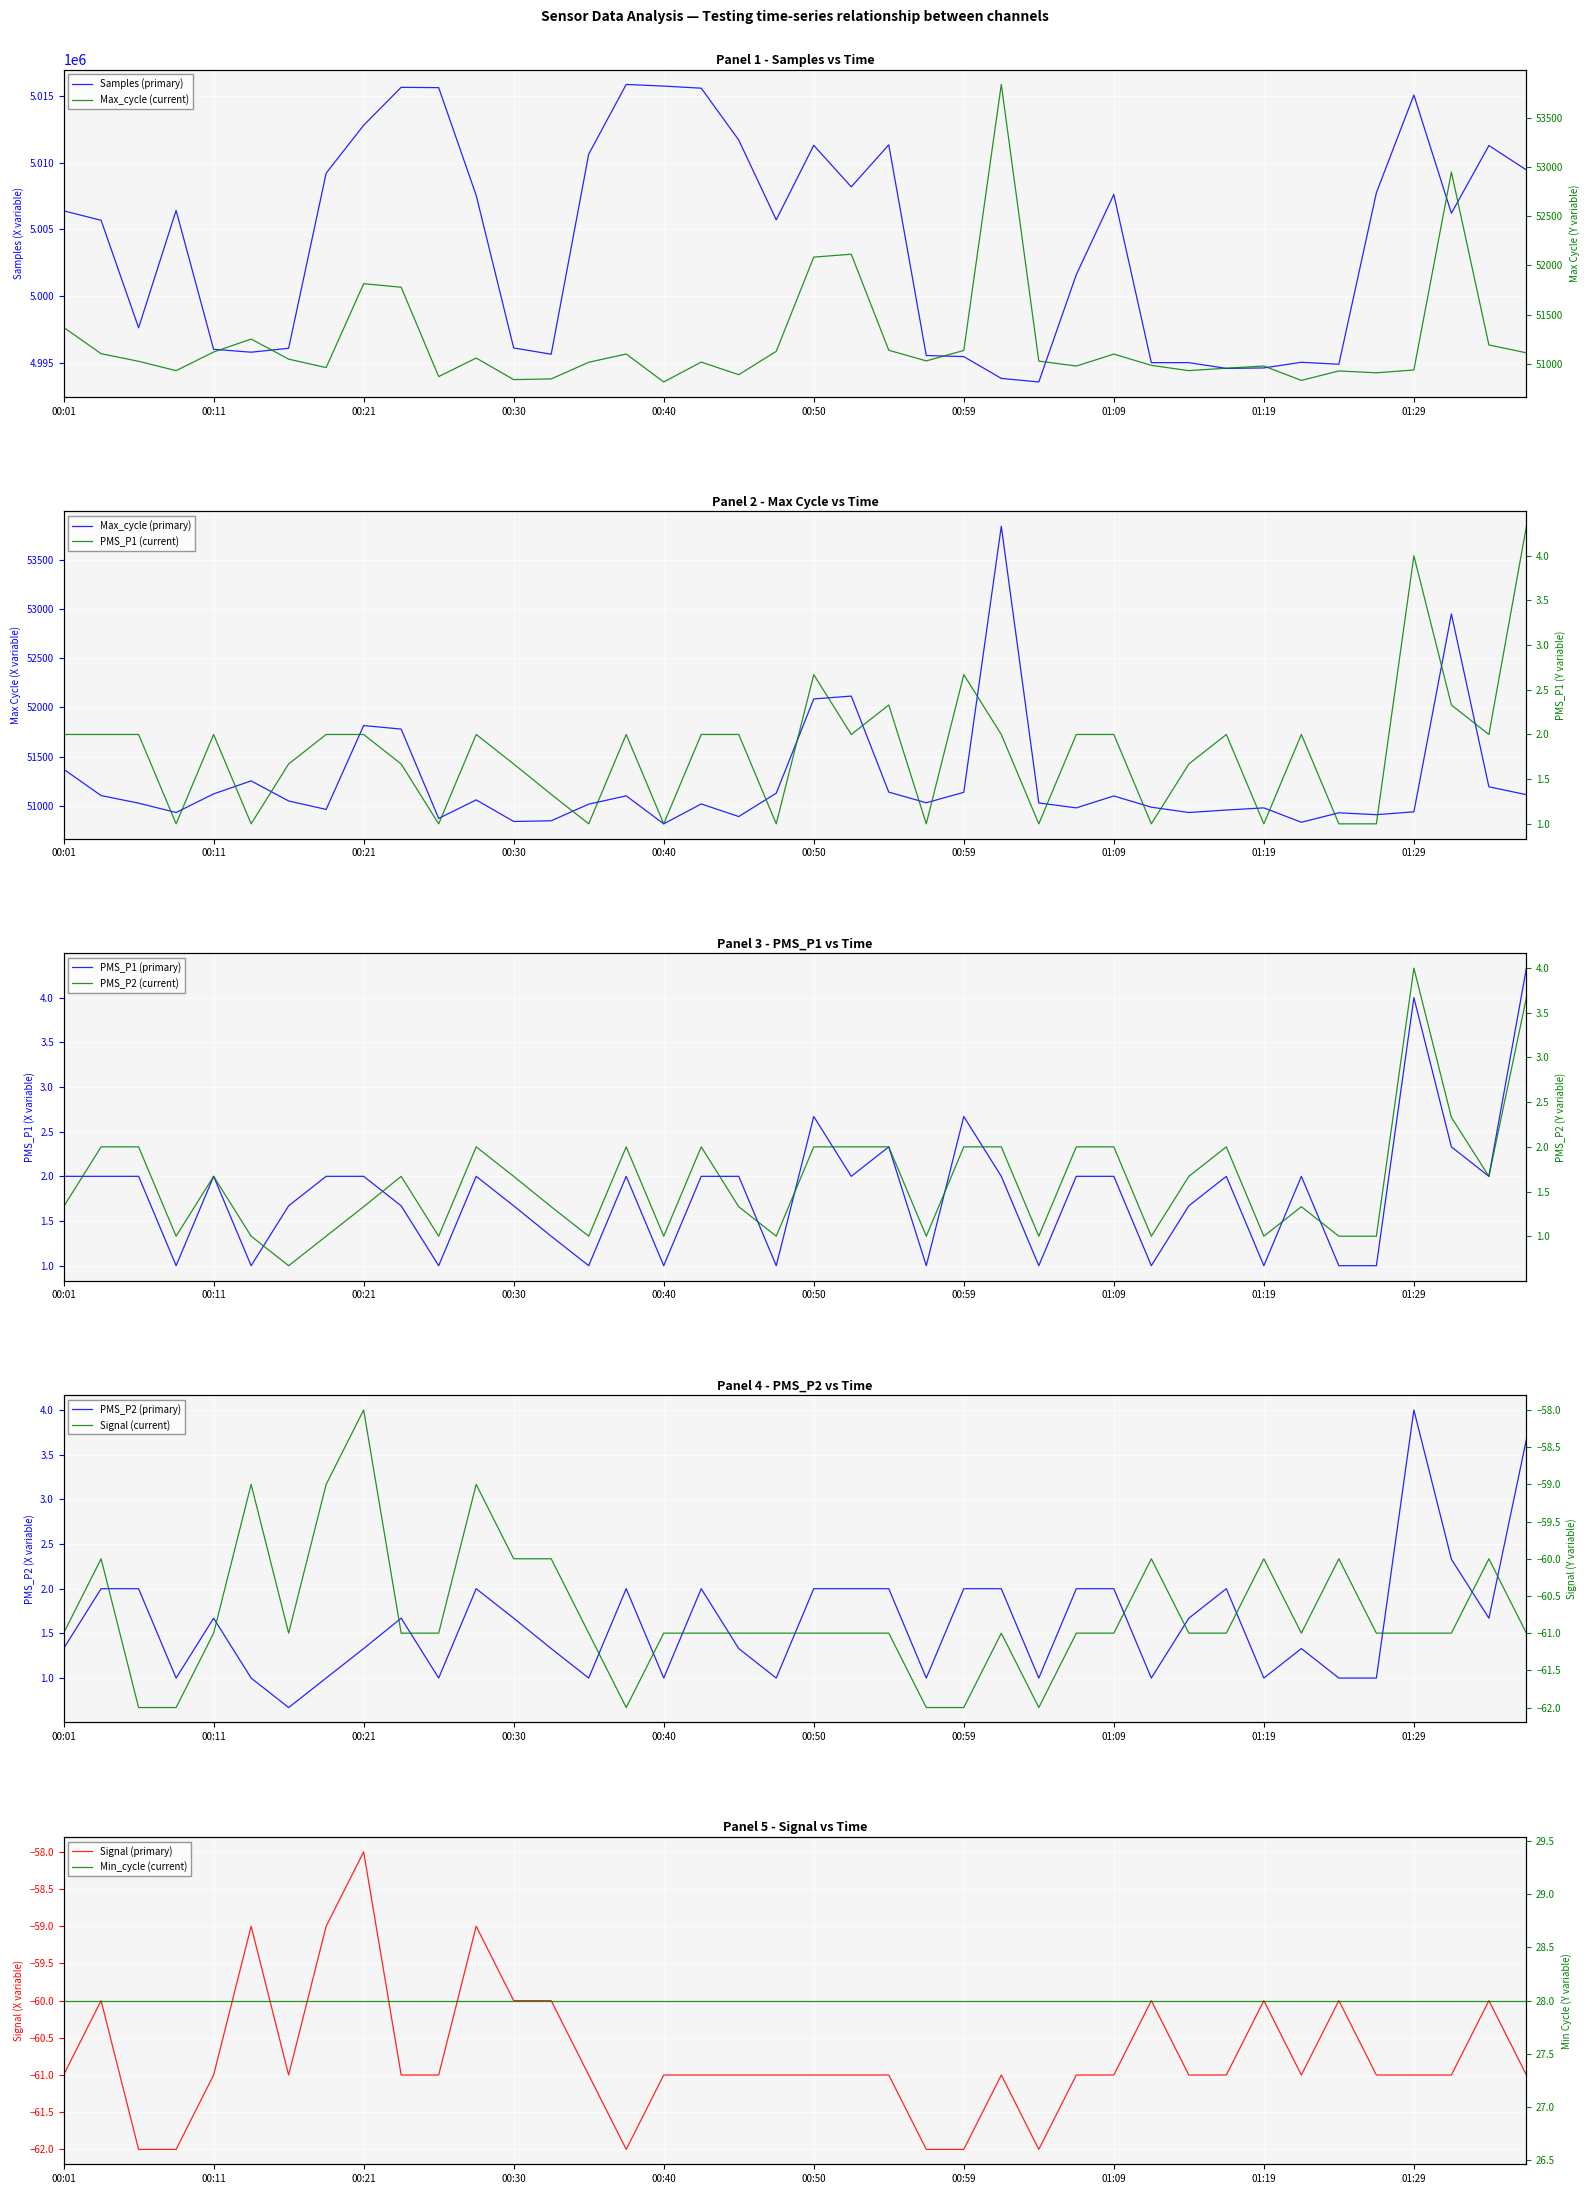

Read the PMS_P2 value at 00:35.

1.0